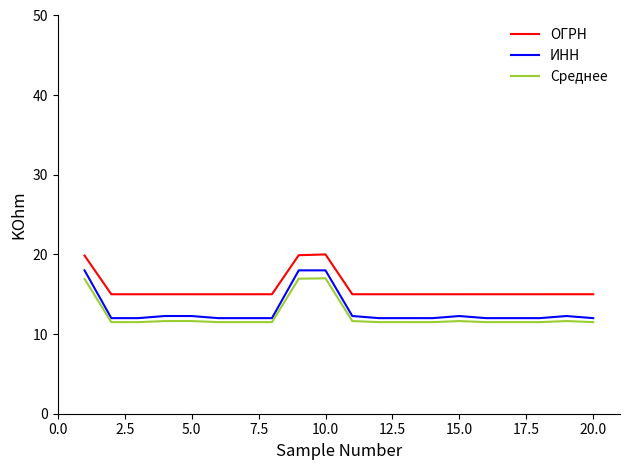

List the series in order of their peak value, highest first.

ОГРН, ИНН, Среднее